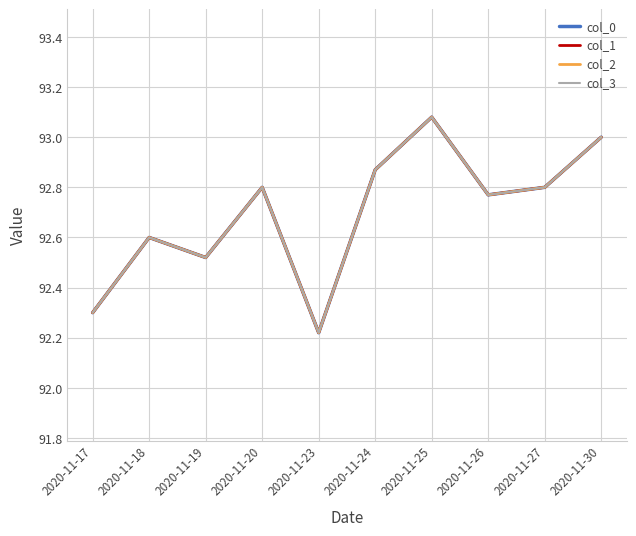

Rank the categories by col_0 value from highest to lowest.

2020-11-25, 2020-11-30, 2020-11-24, 2020-11-20, 2020-11-27, 2020-11-26, 2020-11-18, 2020-11-19, 2020-11-17, 2020-11-23